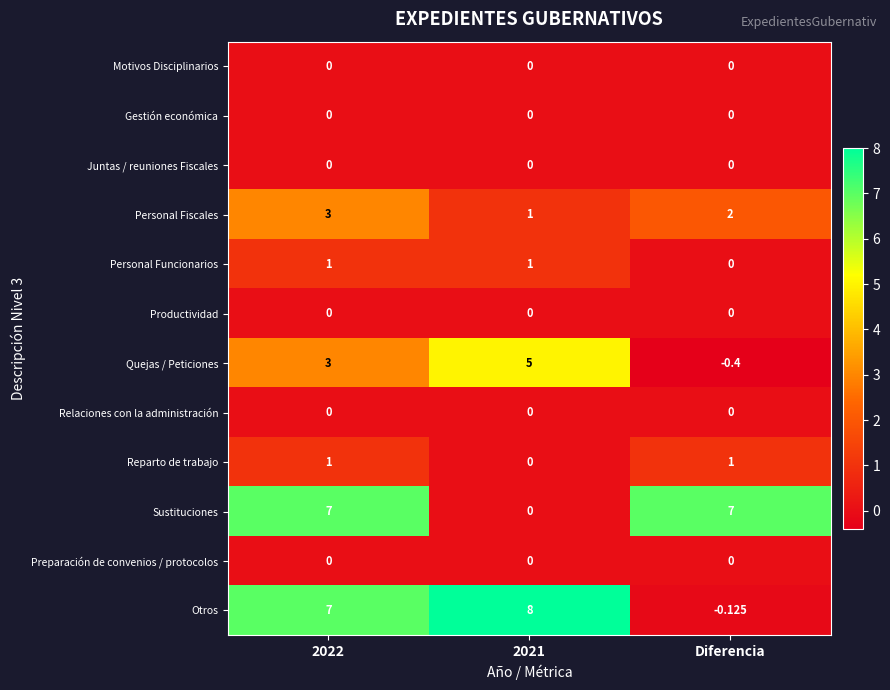

How many distinct data groups are displayed?

12